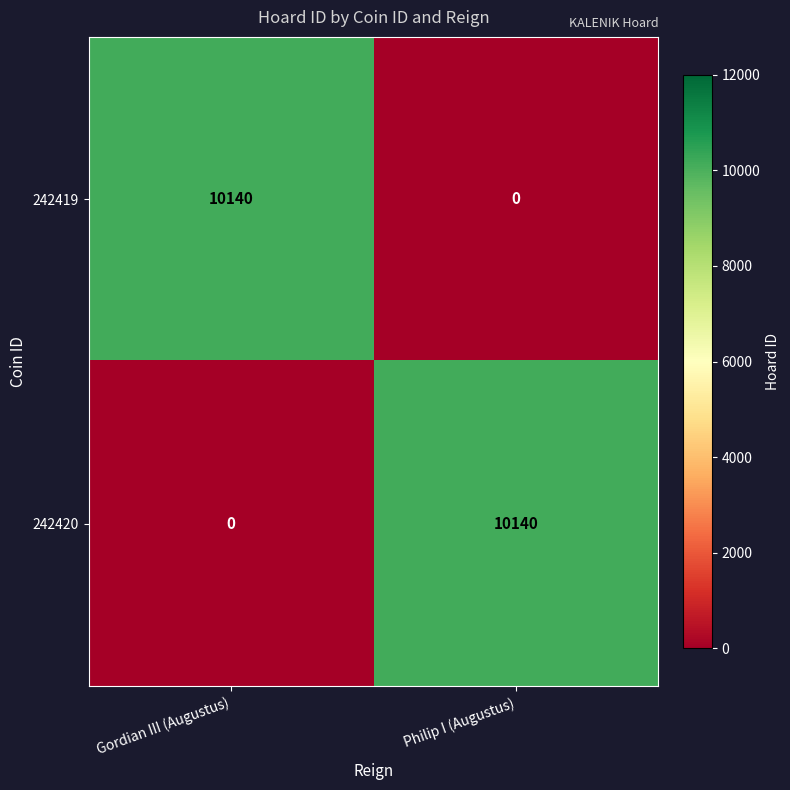

What is the total value across all series at Philip I (Augustus)?

10140